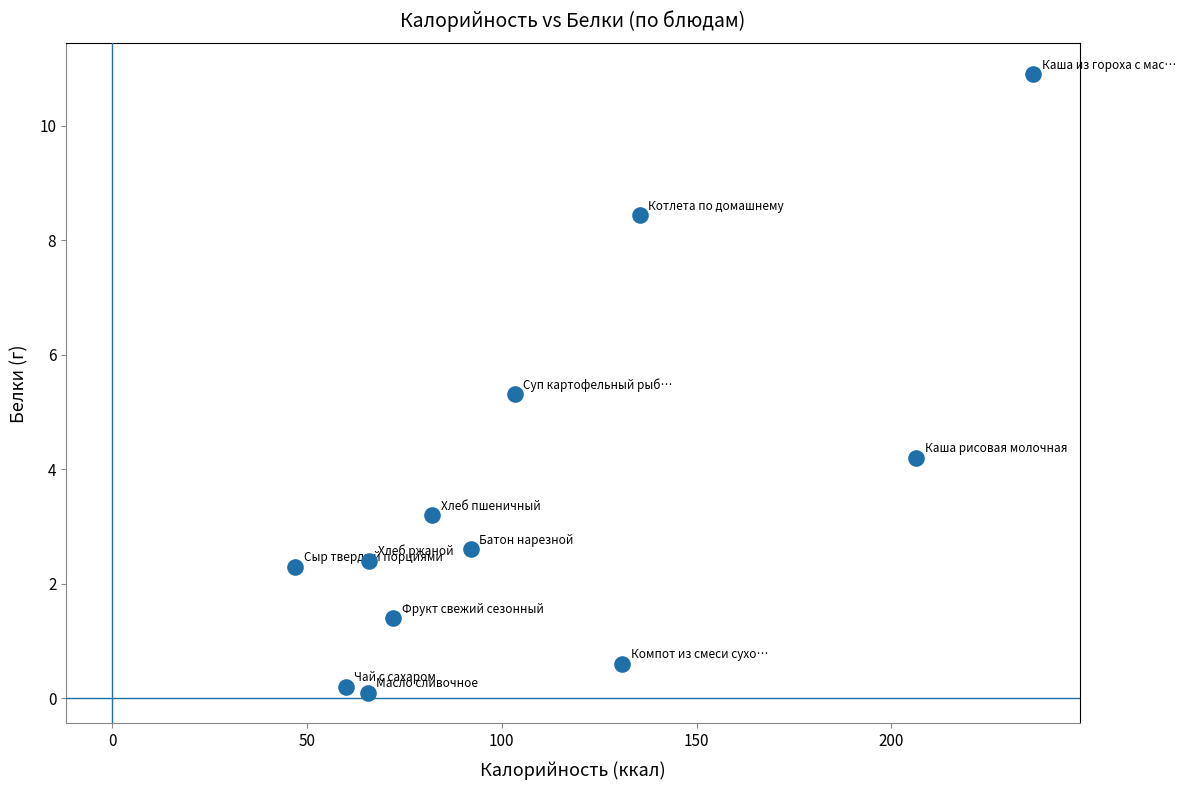

What is the average X value?

108.2